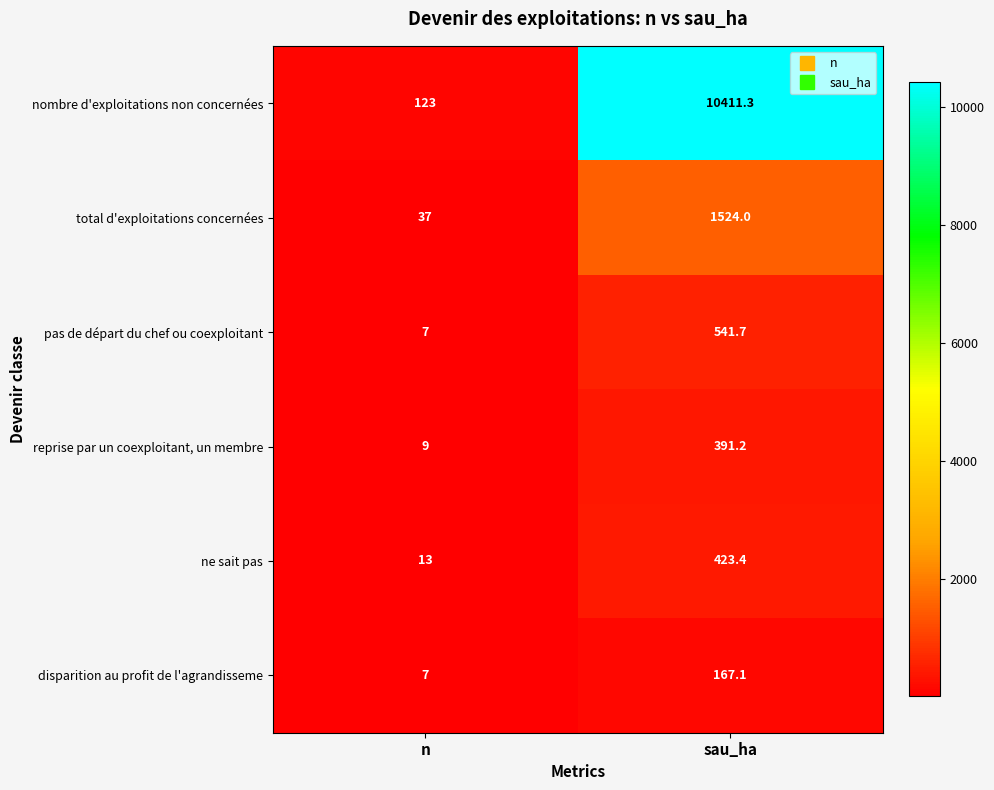

Which series has the largest total across all categories?

nombre d'exploitations non concernées